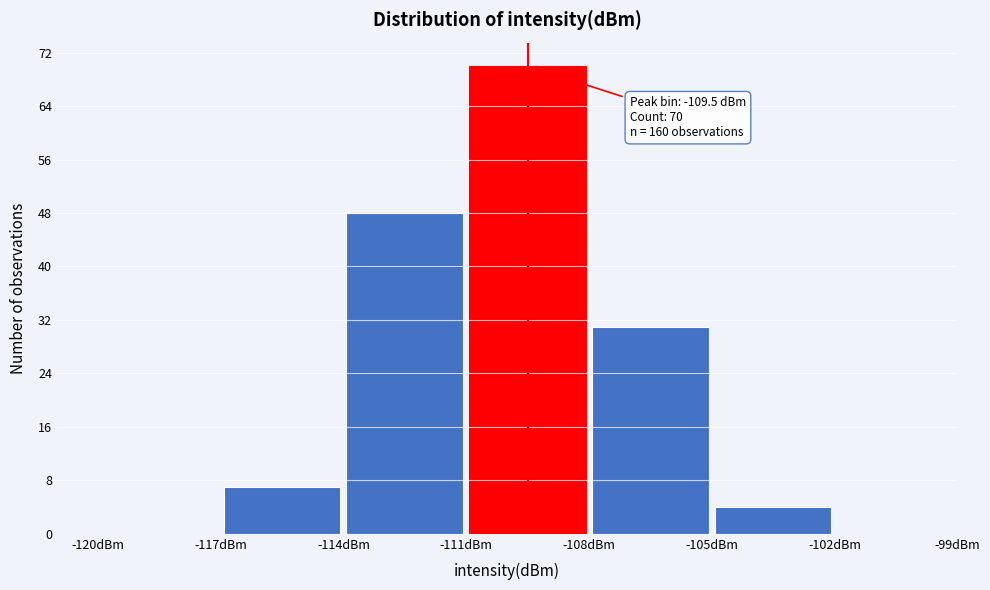

Over which range of the x-axis is the bar tallest?

-111 to -108